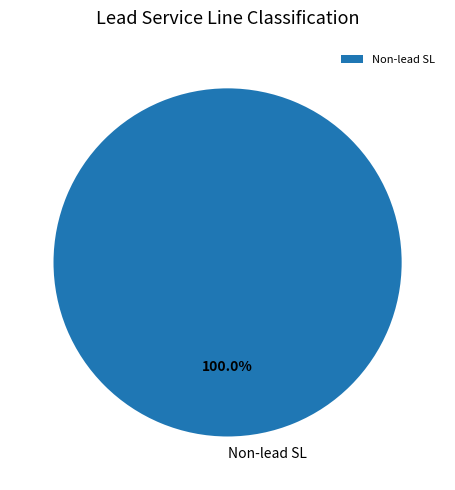

Rank the categories by value from lowest to highest.

Non-lead SL